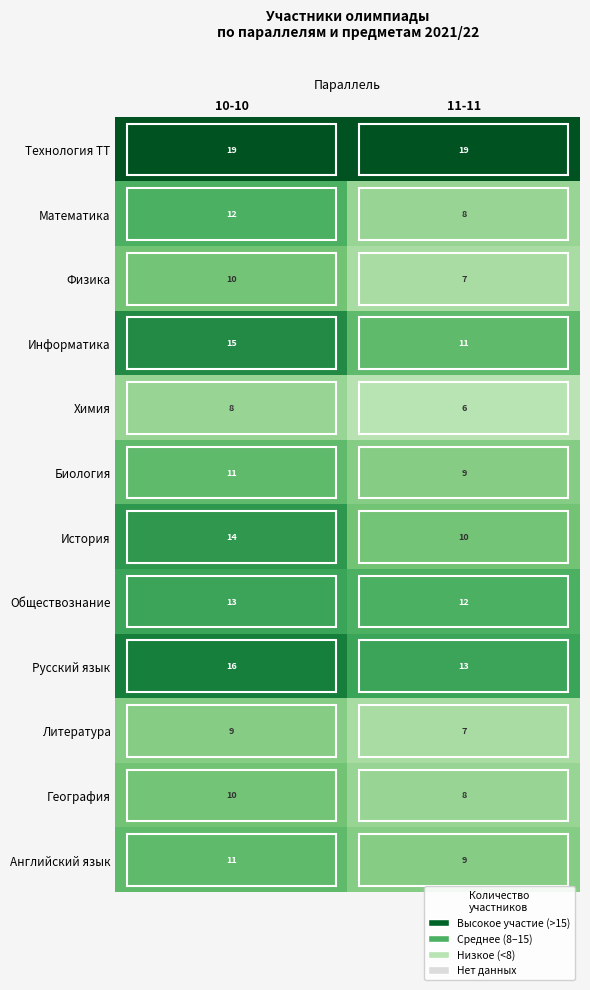

List the labels in order of Литература value, largest first.

10-10, 11-11